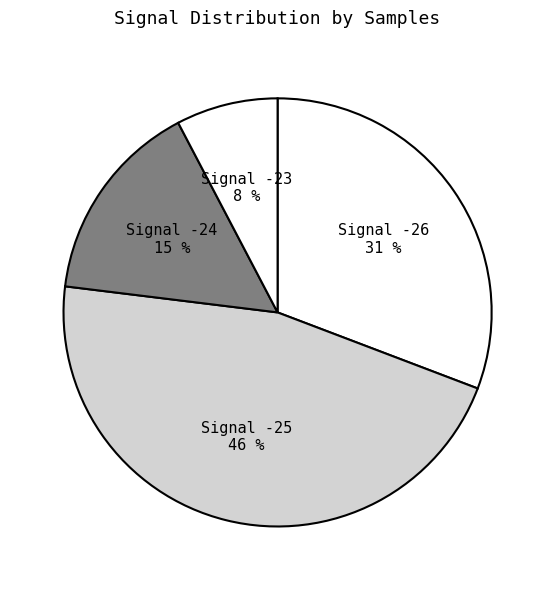

How many segments does this pie chart have?

4